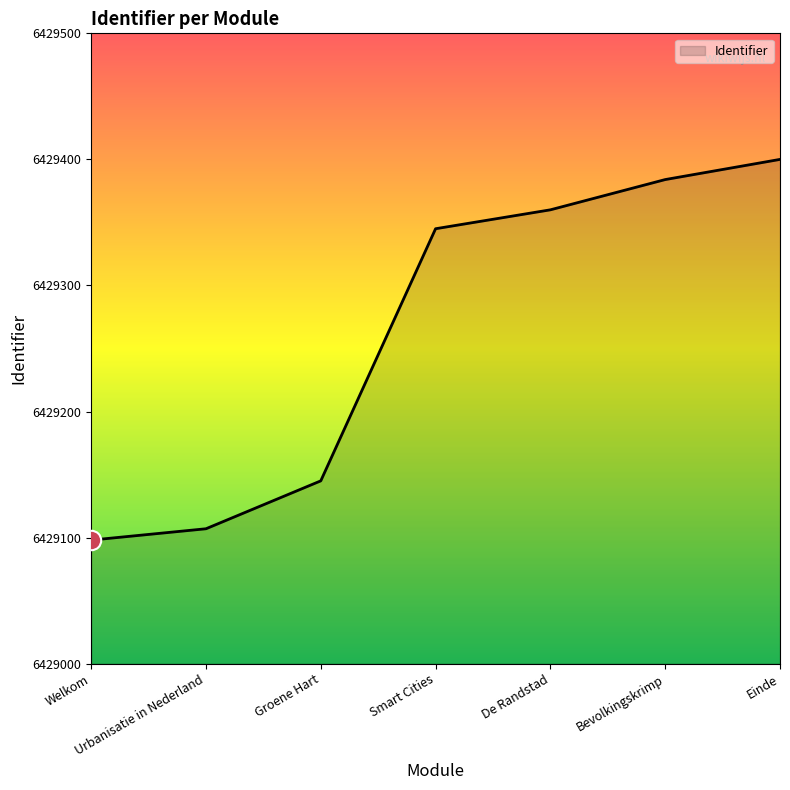

How many lines are shown in the chart?

1